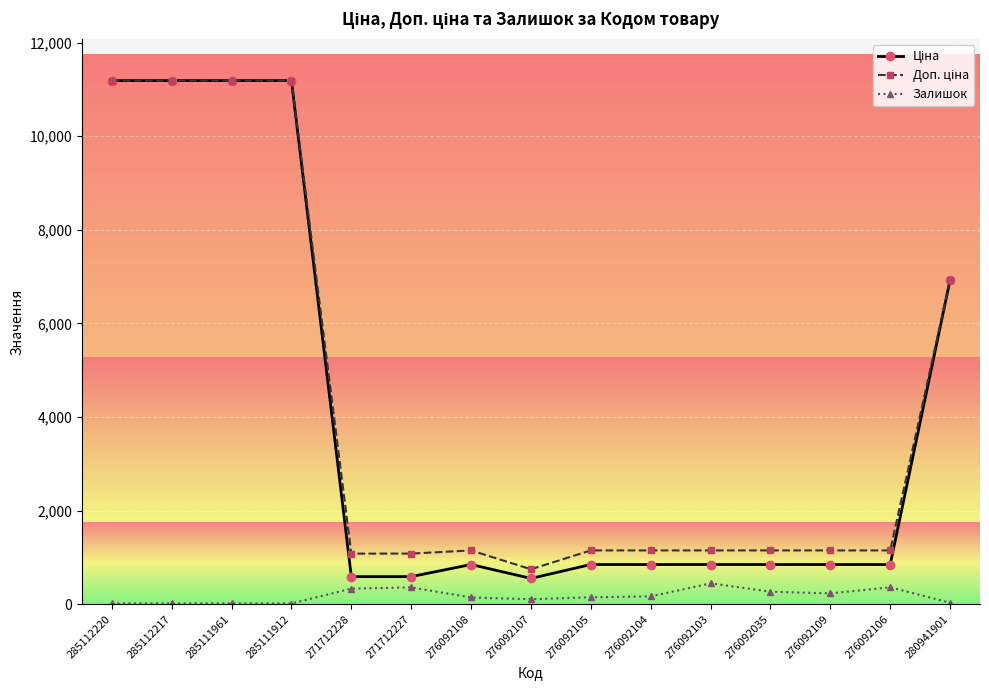

The Залишок series shows 333.0 at 271712228. True or false?

True